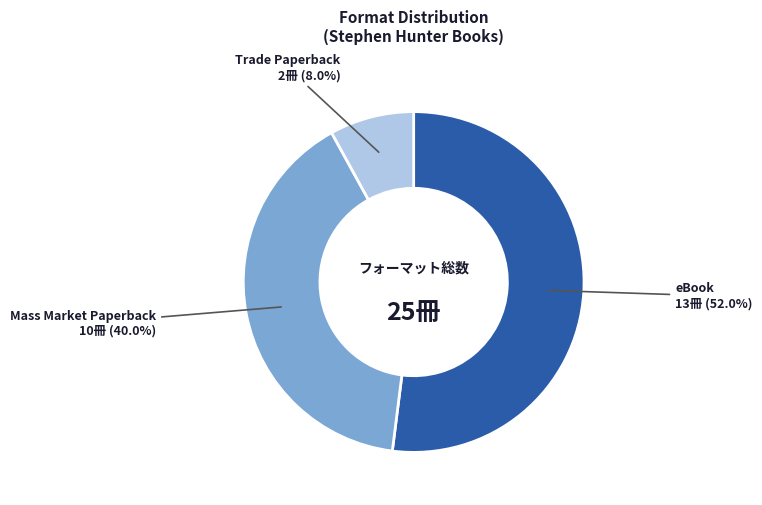

Rank the categories by value from lowest to highest.

Trade Paperback, Mass Market Paperback, eBook